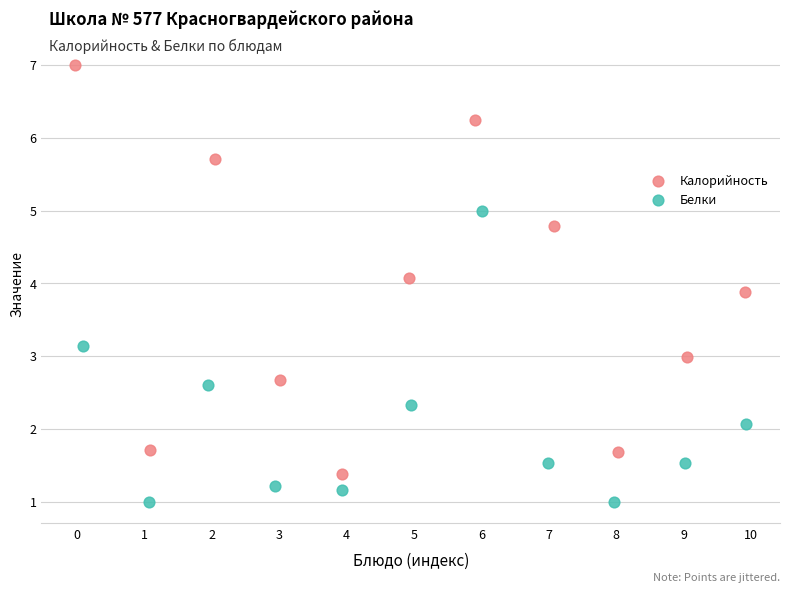

Which series reaches the maximum Y coordinate?

Калорийность